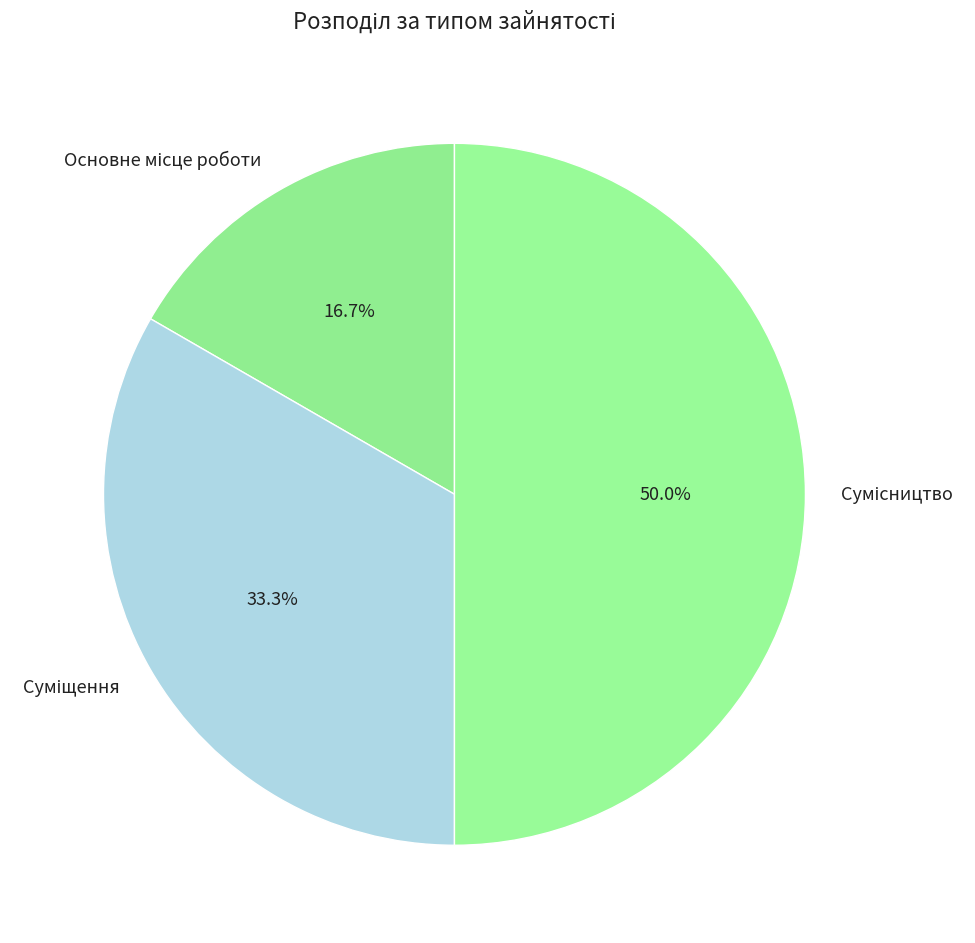

Rank the categories by value from highest to lowest.

Сумісництво, Суміщення, Основне місце роботи